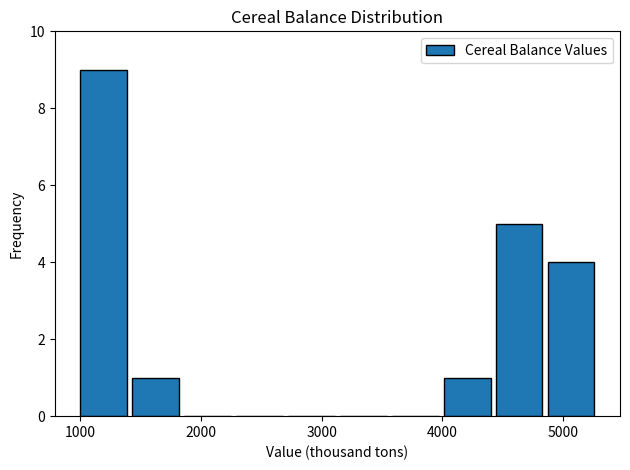

Reading left to right, transcribe this chart: for each bar, give the range it covers on the x-axis and its height. Neither the bar edges nor the heights are printed on the chart, so give them approximately, as read against the axes.

1000 to 1400: 9
1400 to 1900: 1
1900 to 2300: 0
2300 to 2700: 0
2700 to 3200: 0
3200 to 3600: 0
3600 to 4000: 0
4000 to 4400: 1
4400 to 4900: 5
4900 to 5300: 4